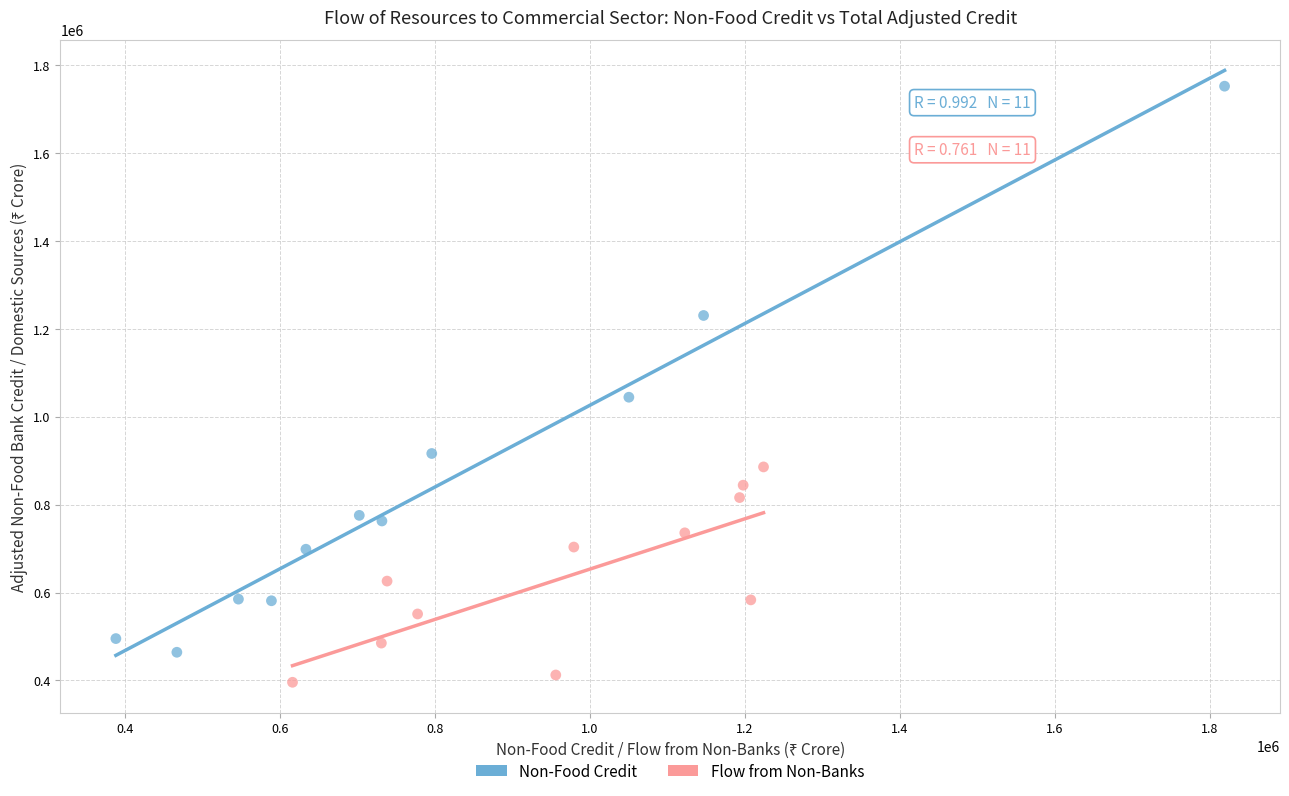

Which series contains the lowest Y value?

Flow from Non-Banks